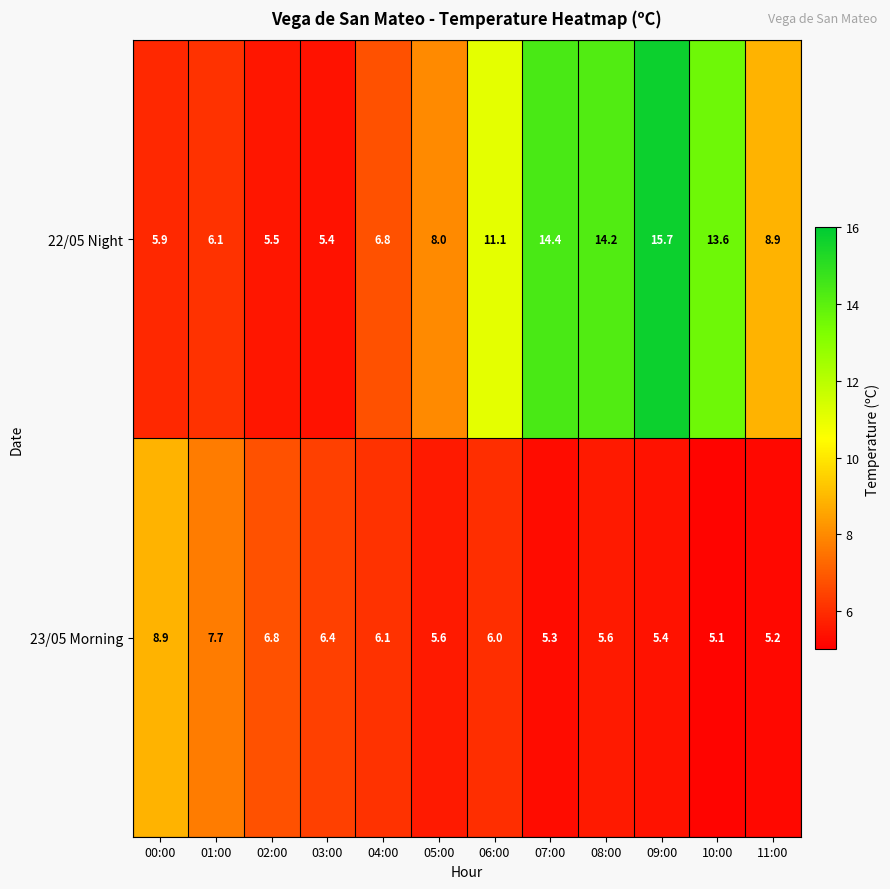

What is the minimum value for 22/05 Night?

5.4